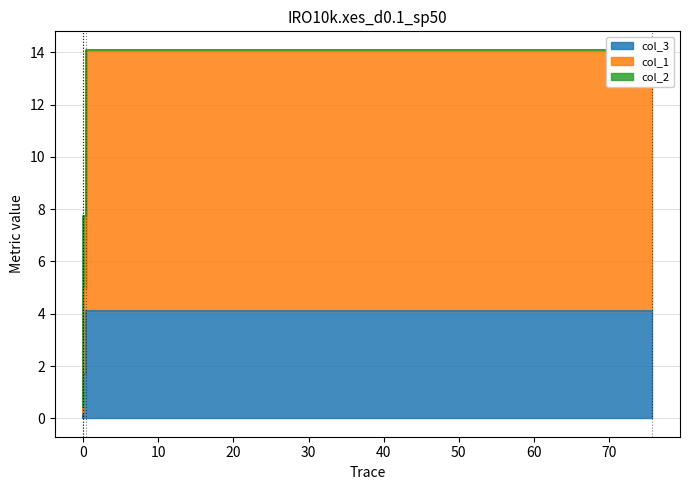

What is the value of the col_1 point at the 4th from the left?

0.7